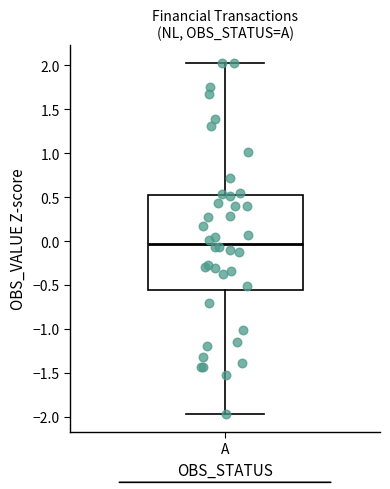

Where is the upper edge of the box for A on the y-axis? The values are not printed on the chart, so give them approximately, as read against the axis.

0.50